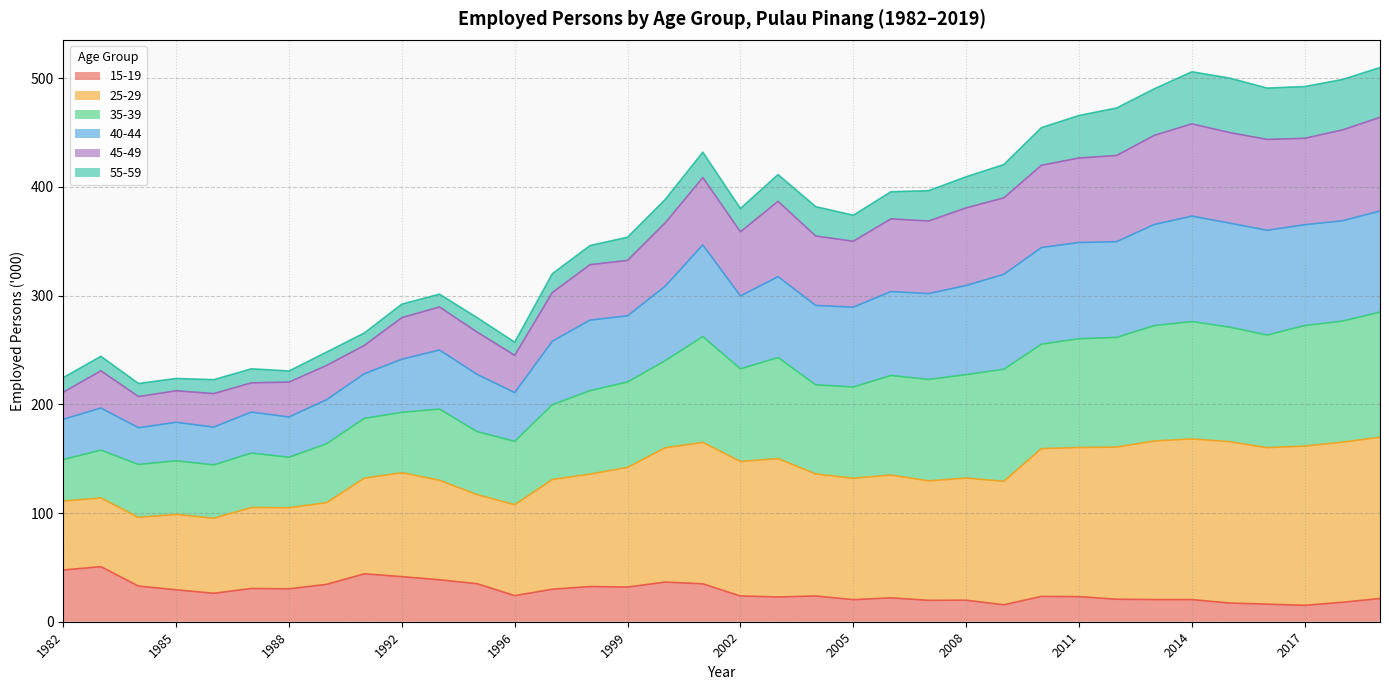

At which category is the sum across all series the highest?

2019